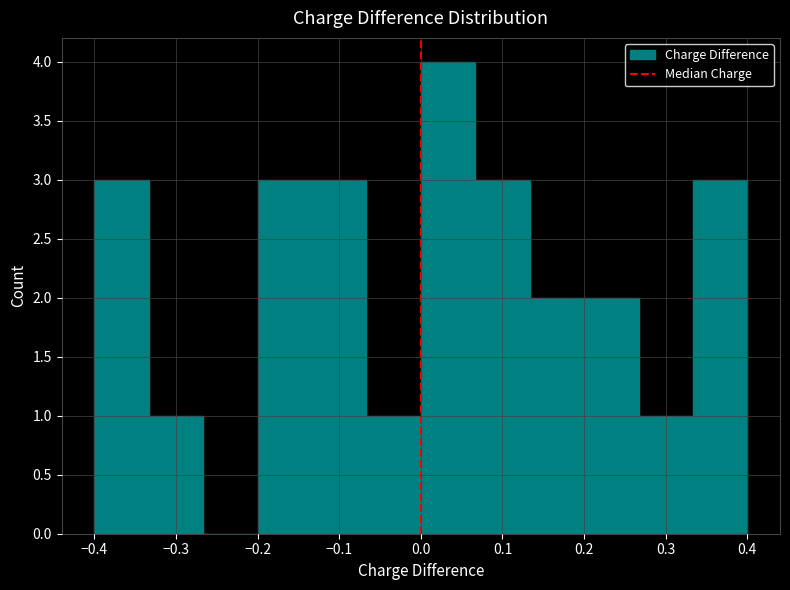

Over which range of the x-axis is the bar tallest?

0.00 to 0.07